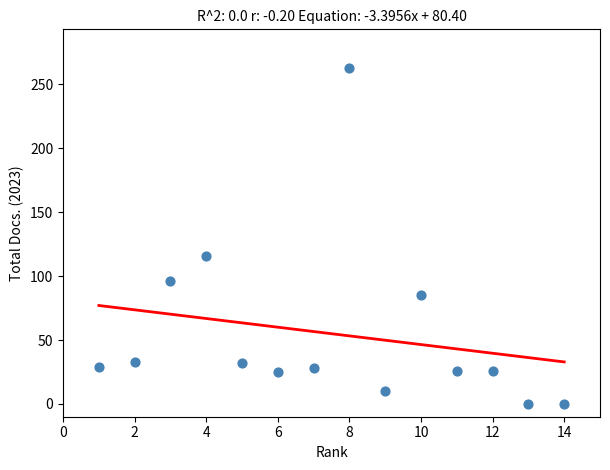

What Y value in the scatter plot is closest to 131?

116